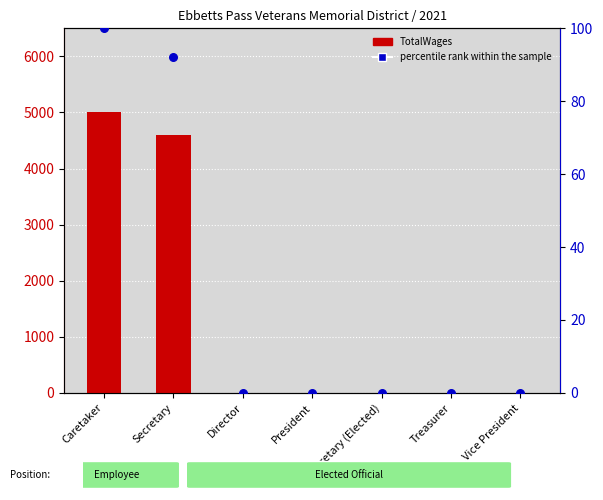

Which series contains the lowest Y value?

TotalWages